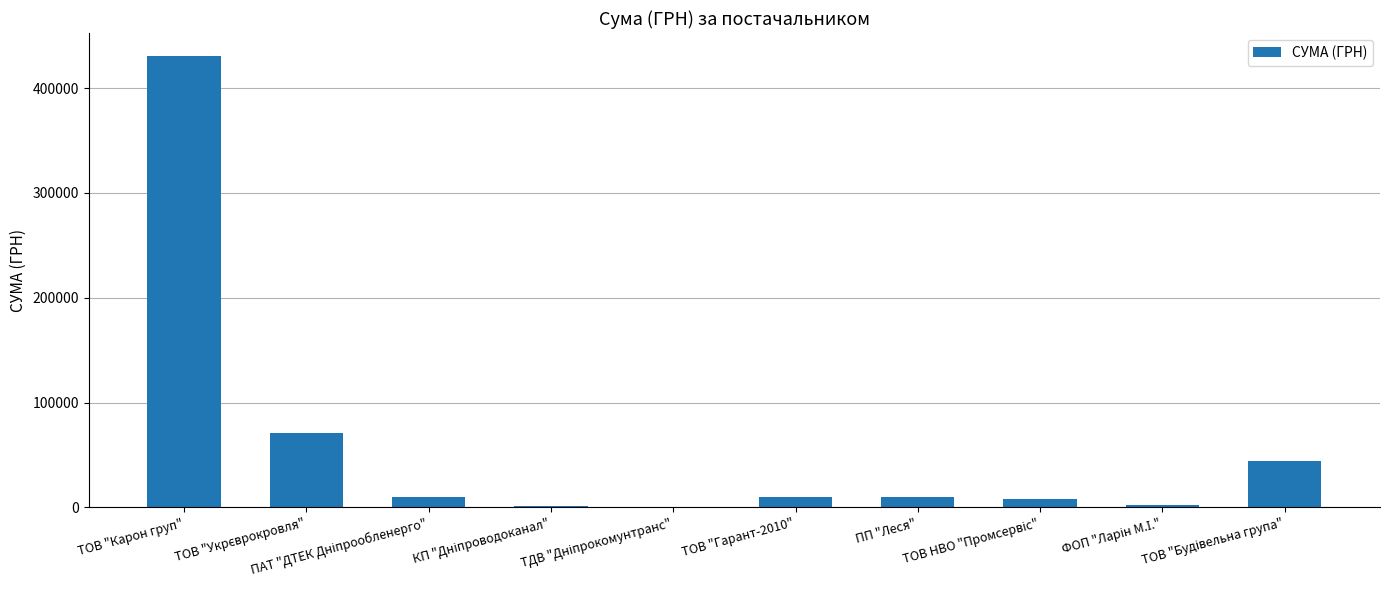

What is the maximum value shown in the chart?

431032.2